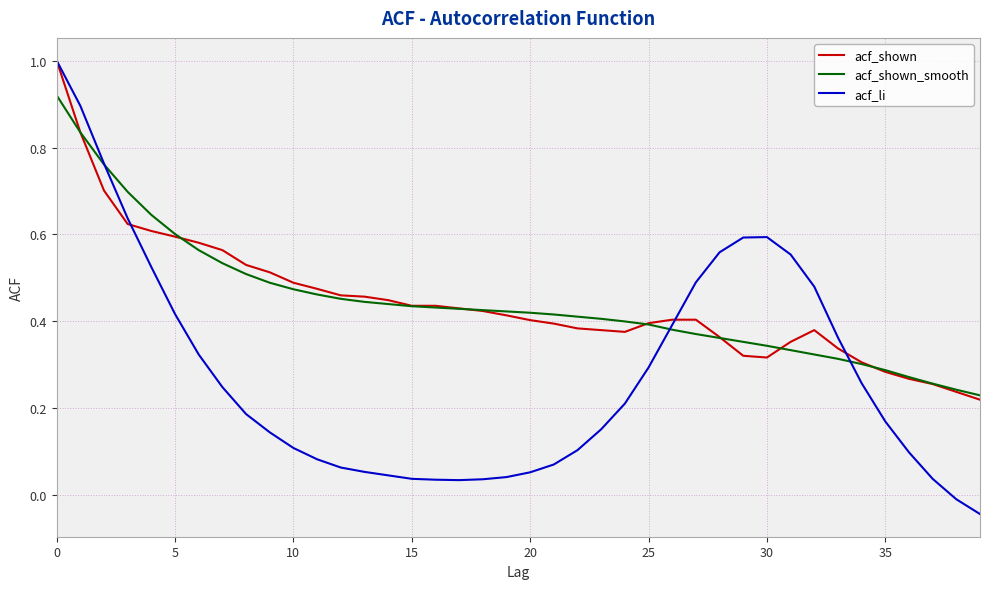

What is the greatest value displayed?

1.0